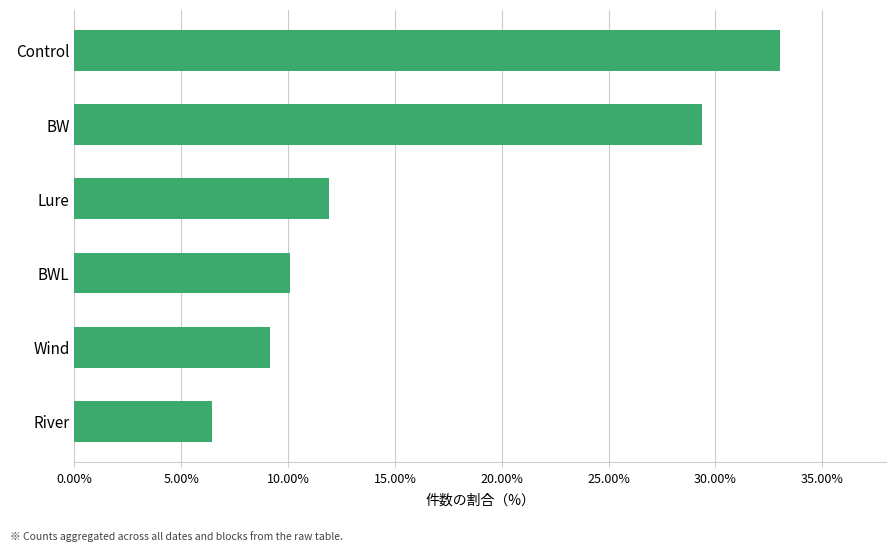

Approximately how many times larger is the value at River compared to Lure?

0.5